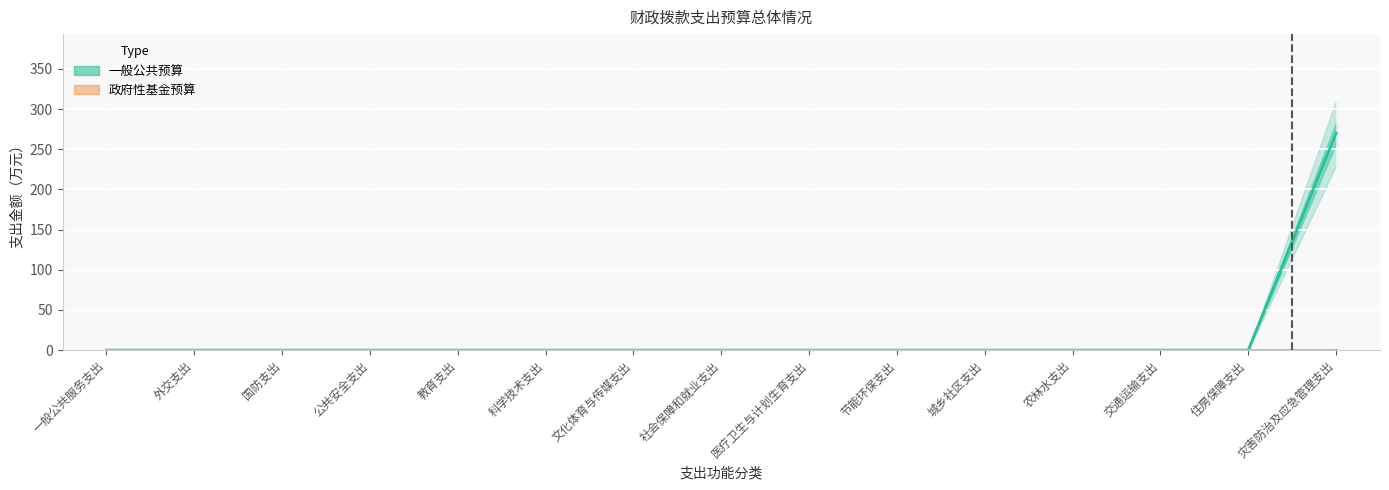

Where is the data nearest to the value 135?

一般公共服务支出